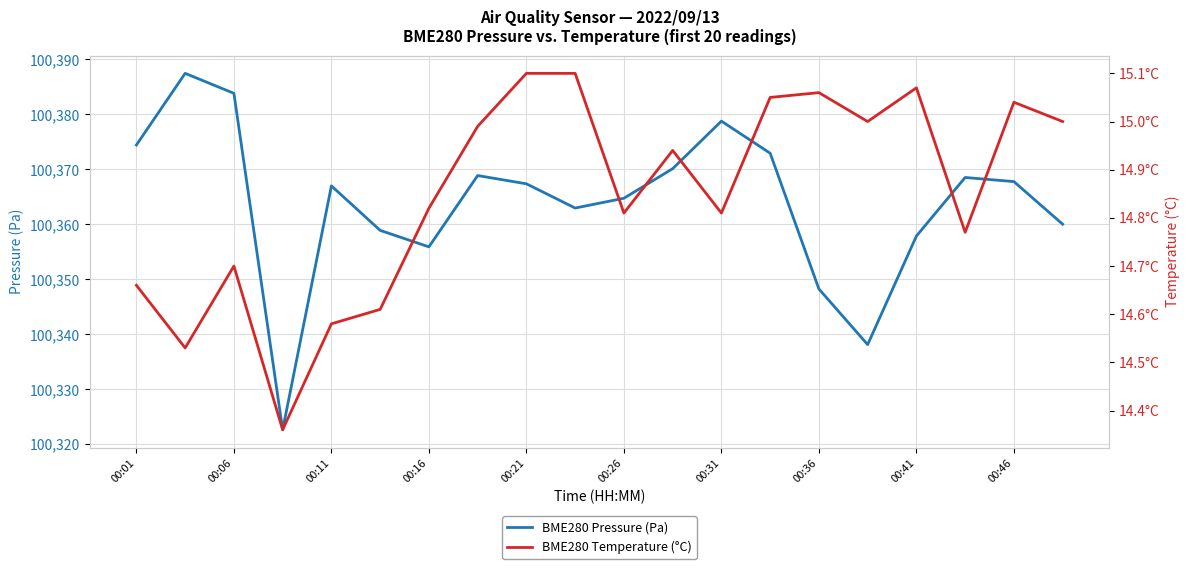

In BME280 Temperature (°C), how many points are lower than both neighbors (excluding endpoints)?

6